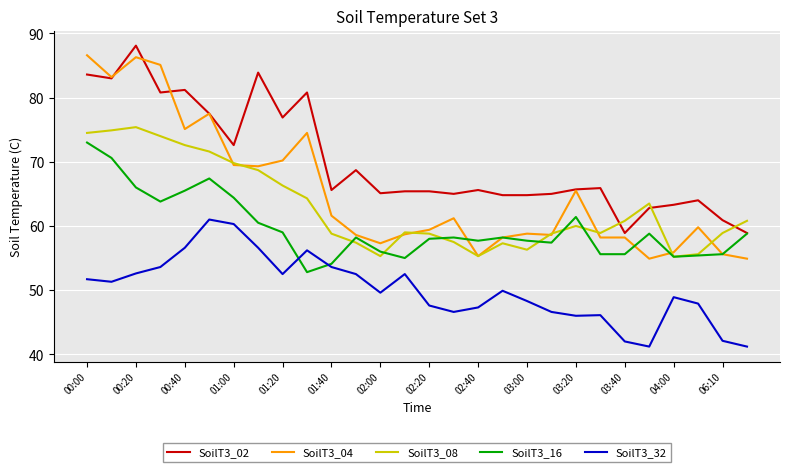

Count the number of data series in this chart.

5